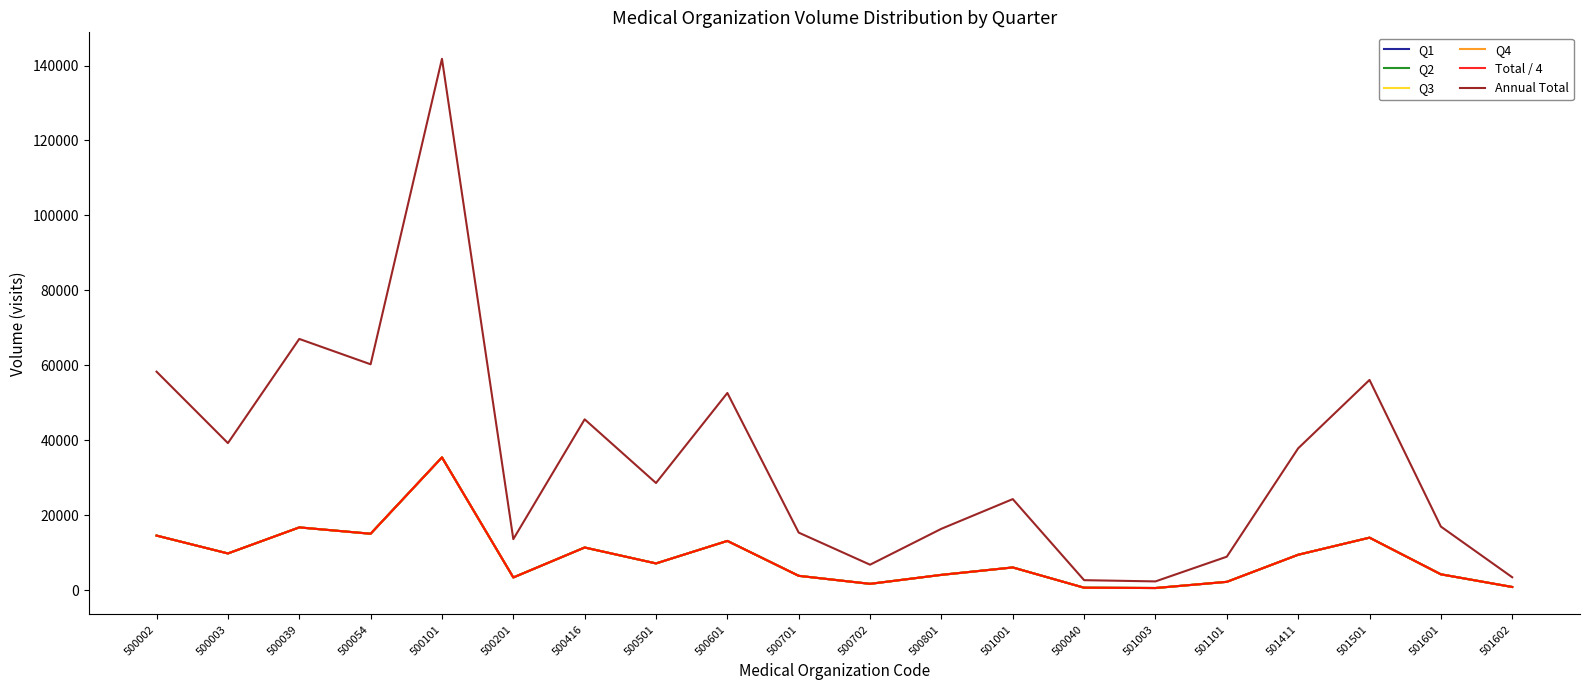

Reading right to left, list all the values displayed in this chart.

Q1: 501602=866	501601=4247	501501=14027	501411=9465	501101=2238	501003=589	500040=671	501001=6079	500801=4100	500702=1703	500701=3843	500601=13157	500501=7152	500416=11400	500201=3408	500101=35448	500054=15070	500039=16762	500003=9814	500002=14579
Q2: 501602=866	501601=4247	501501=14027	501411=9465	501101=2237	501003=589	500040=671	501001=6078	500801=4099	500702=1703	500701=3843	500601=13158	500501=7152	500416=11399	500201=3407	500101=35448	500054=15071	500039=16763	500003=9814	500002=14578
Q3: 501602=866	501601=4247	501501=14027	501411=9465	501101=2238	501003=589	500040=671	501001=6079	500801=4100	500702=1703	500701=3843	500601=13157	500501=7152	500416=11400	500201=3408	500101=35448	500054=15070	500039=16762	500003=9814	500002=14579
Q4: 501602=865	501601=4246	501501=14026	501411=9465	501101=2237	501003=588	500040=670	501001=6078	500801=4099	500702=1703	500701=3842	500601=13157	500501=7151	500416=11399	500201=3407	500101=35447	500054=15070	500039=16762	500003=9813	500002=14578
Total / 4: 501602=865	501601=4246	501501=14026	501411=9465	501101=2237	501003=588	500040=670	501001=6078	500801=4099	500702=1703	500701=3842	500601=13157	500501=7151	500416=11399	500201=3407	500101=35447	500054=15070	500039=16762	500003=9813	500002=14578
Annual Total: 501602=3463	501601=16987	501501=56107	501411=37860	501101=8950	501003=2355	500040=2683	501001=24314	500801=16398	500702=6812	500701=15371	500601=52629	500501=28607	500416=45598	500201=13630	500101=141791	500054=60281	500039=67049	500003=39255	500002=58314